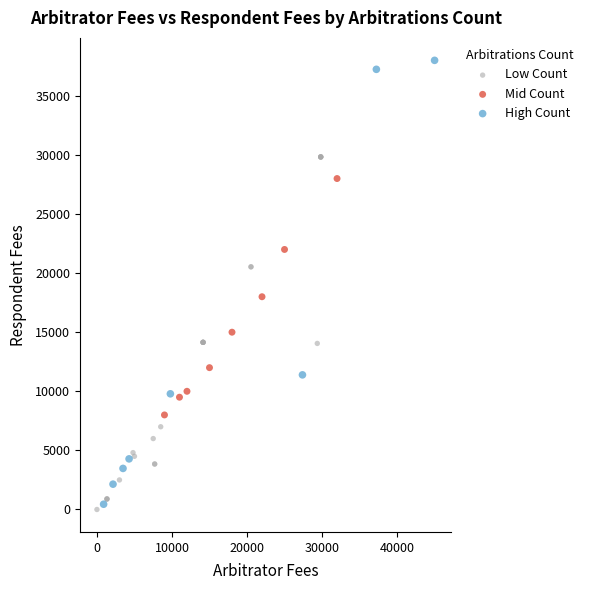

What are all the series names shown in the legend?

Low Count, Mid Count, High Count